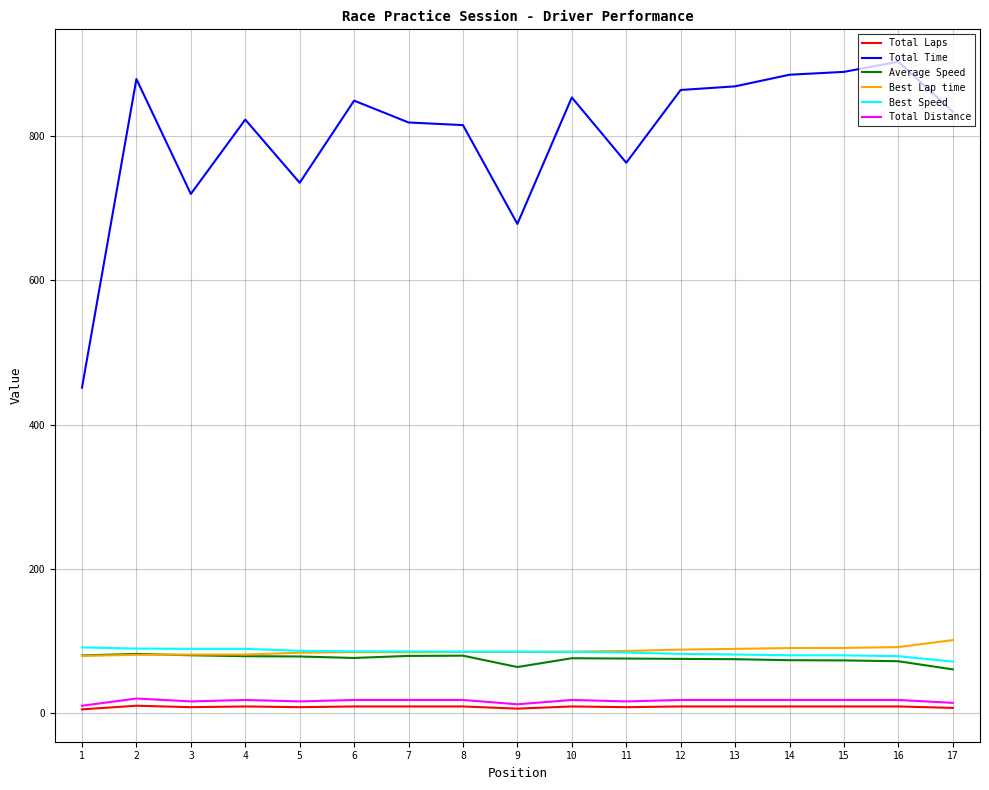

Which series has the largest range (max minus min)?

Total Time